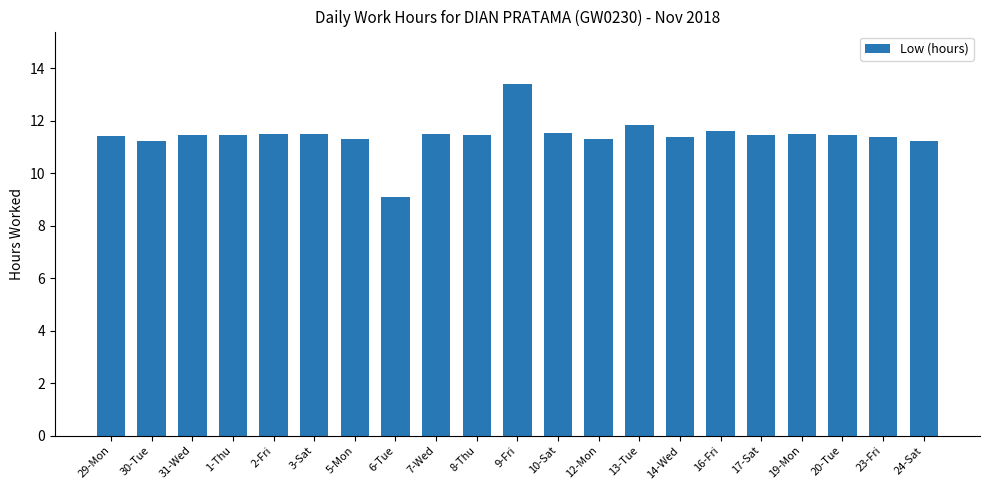

What is the smallest value displayed?

9.1